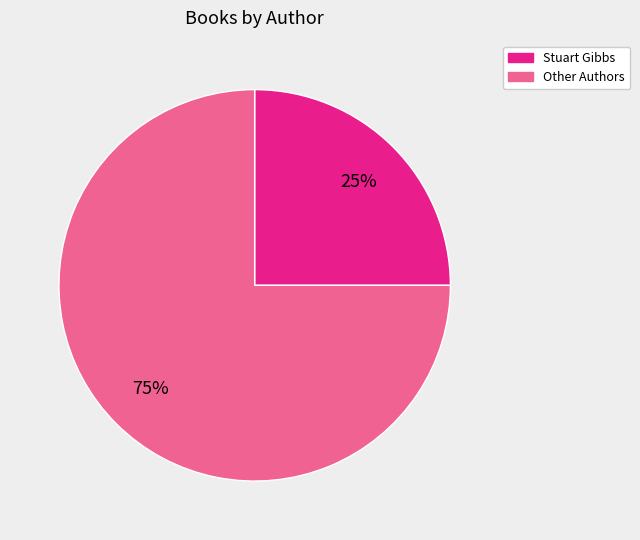

What percentage is the Other Authors slice, to the nearest percent?

75%